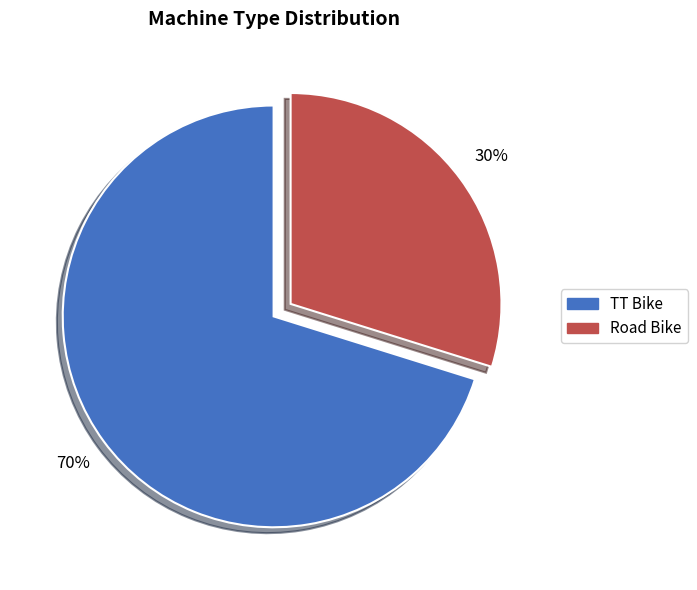

What is the majority slice?

TT Bike